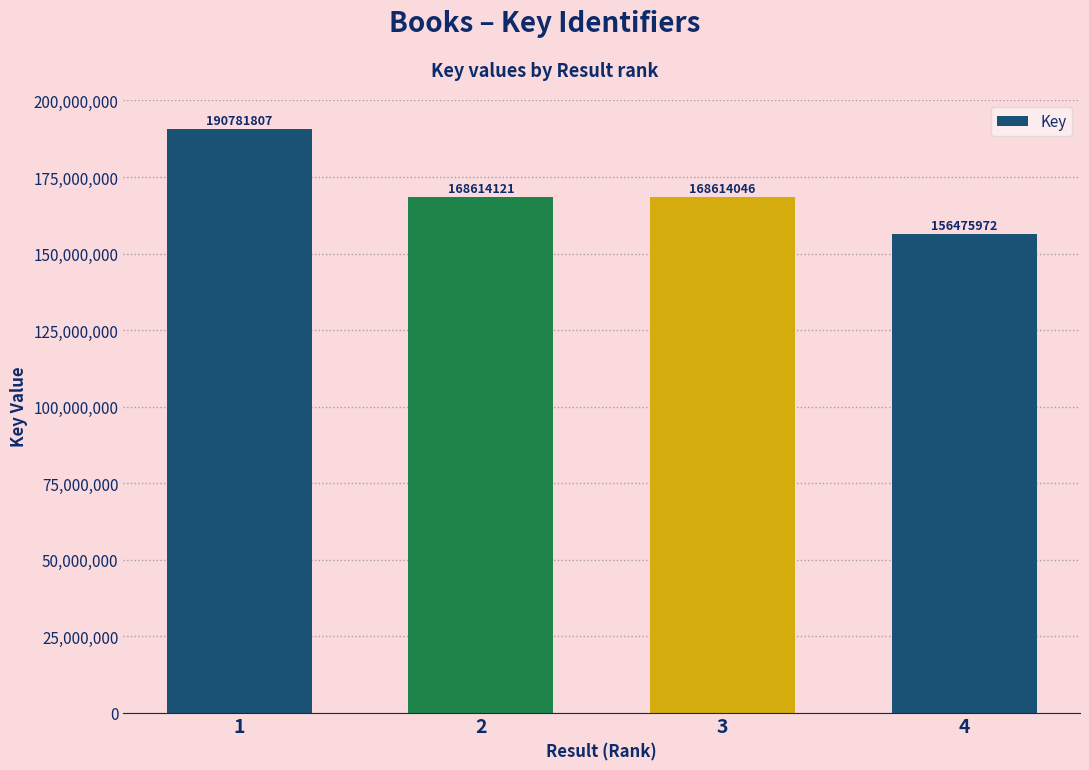

What is the value of the 4th bar from the left?

156475972